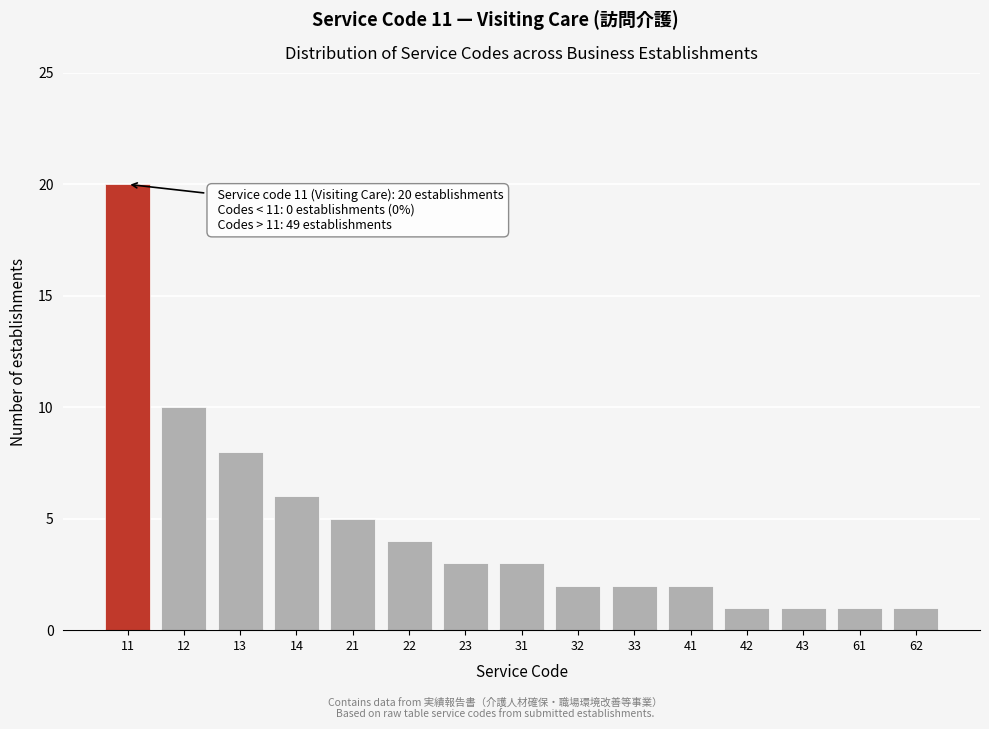

Reading right to left, extract all data points from this chart.

62=1	61=1	43=1	42=1	41=2	33=2	32=2	31=3	23=3	22=4	21=5	14=6	13=8	12=10	11=20